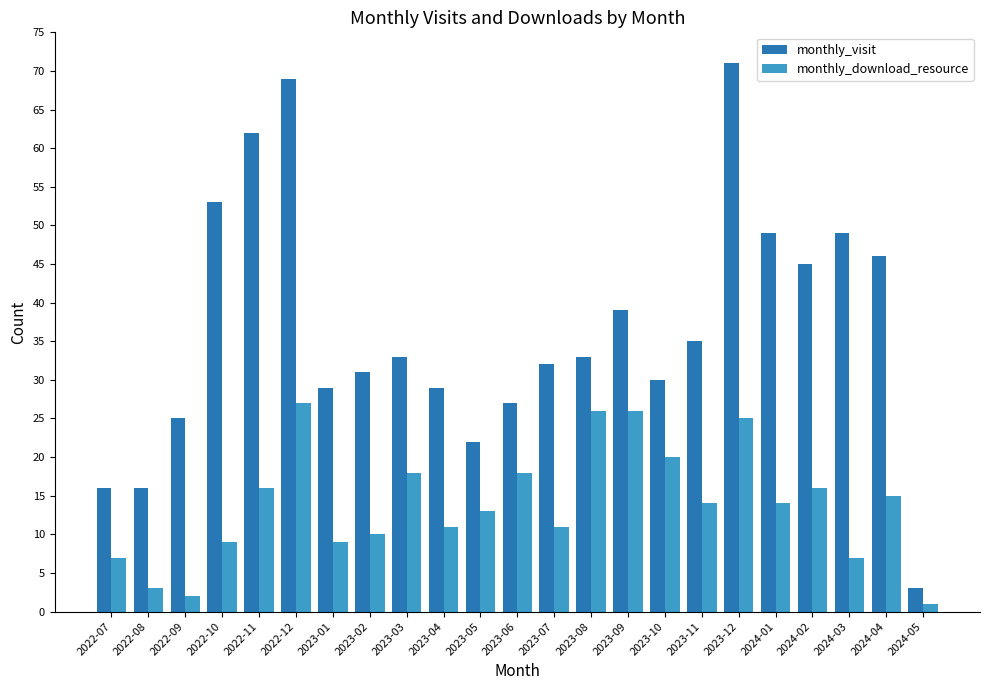

How many values in the monthly_download_resource series are below 14?

11